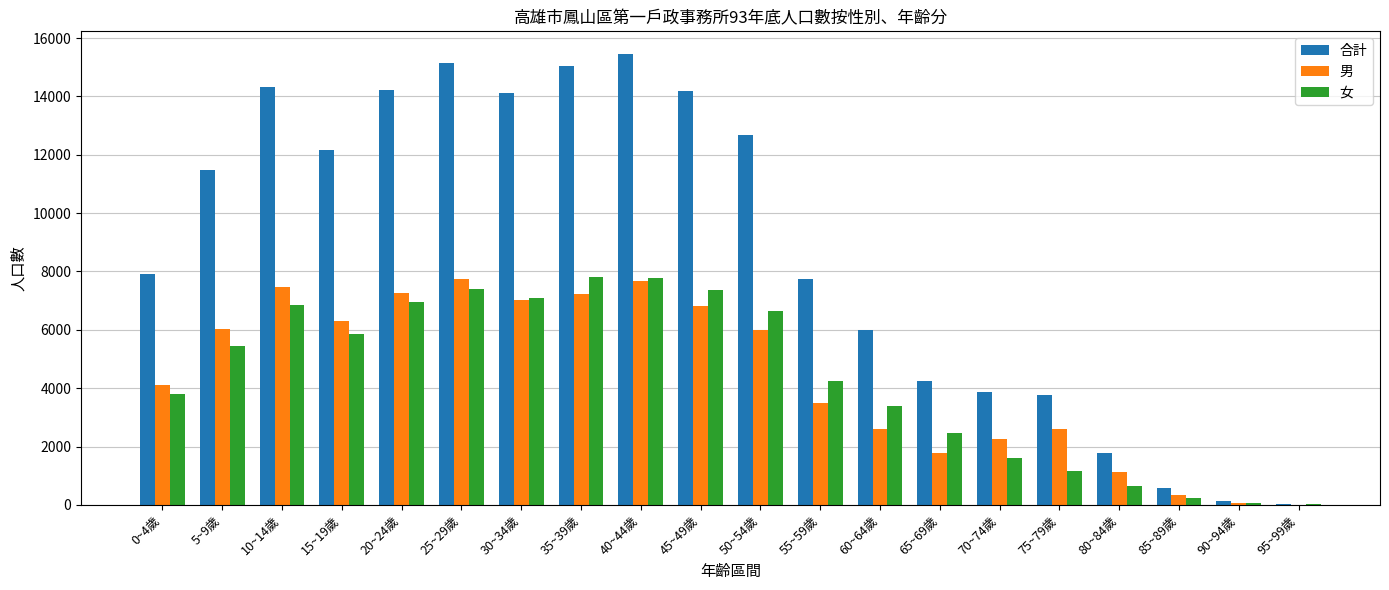

What is the maximum value shown in the chart?

15456